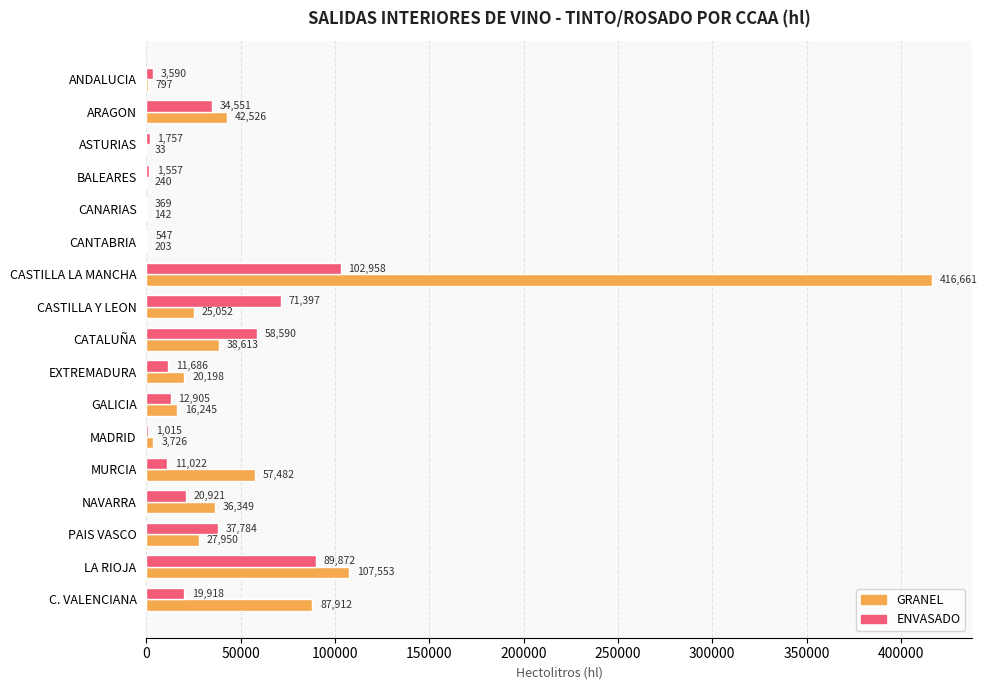

What is the sum of the GRANEL values at CASTILLA Y LEON and ANDALUCIA?

25849